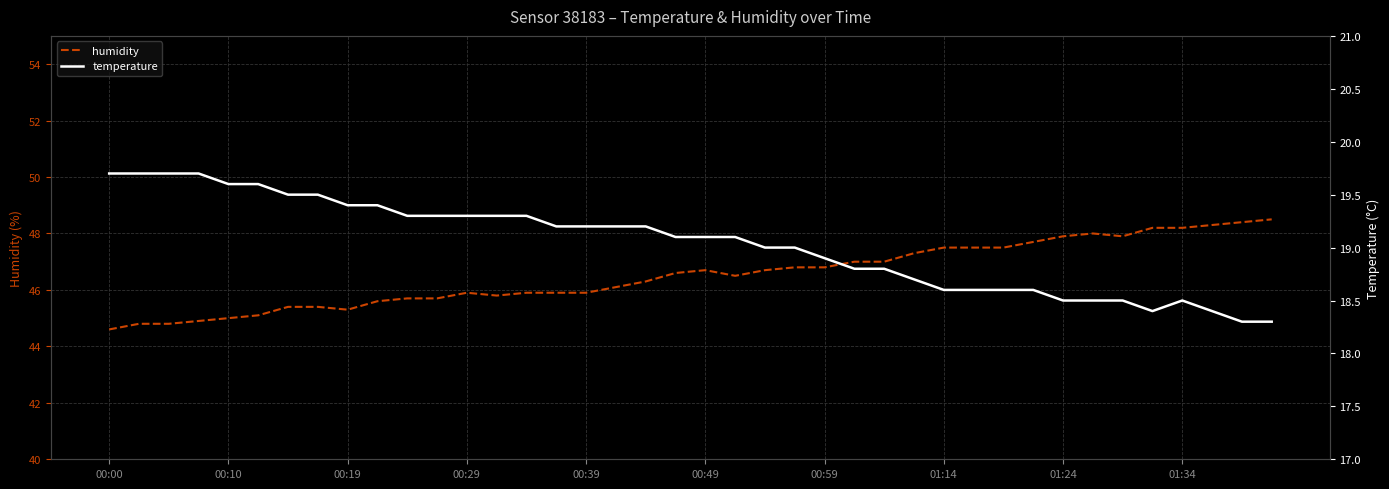

What is the value of the temperature point at the 25th from the left?

18.9